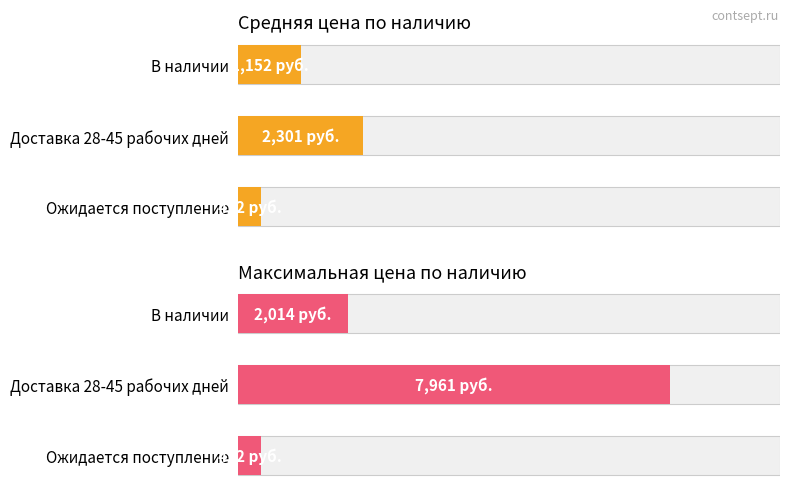

What is the total value across all series at Доставка 28-45 рабочих дней?

10261.9